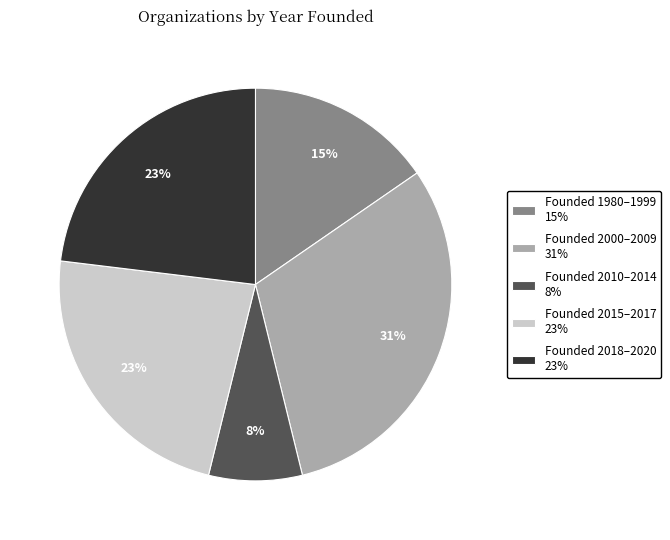

Is it true that Founded 2000–2009 31% is 36% of the pie?

False